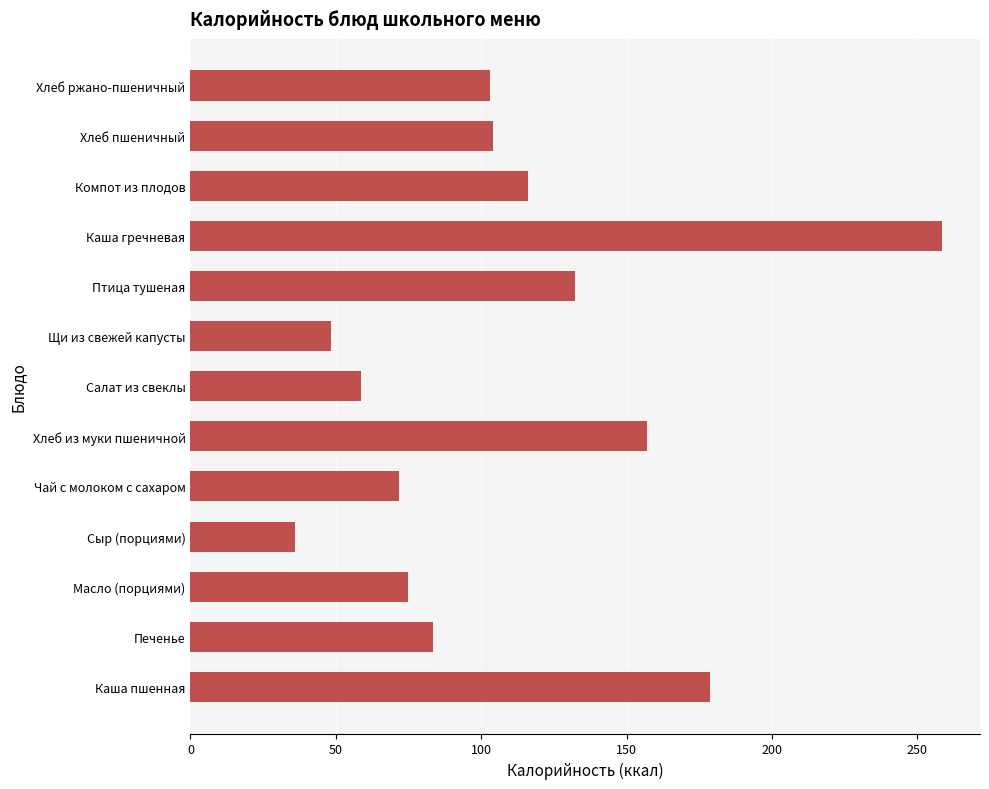

What is the ratio of the value at Каша пшенная to the value at Хлеб из муки пшеничной?

1.1